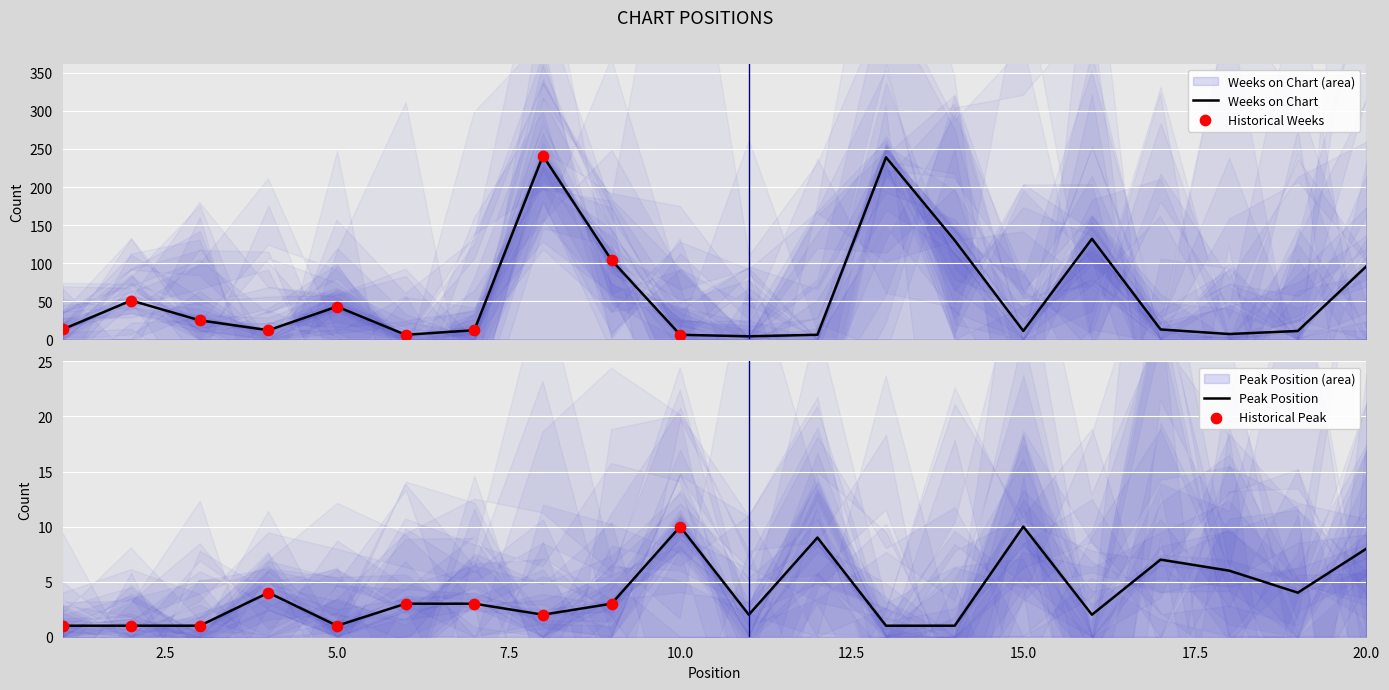

Is the value of Weeks on Chart at 7 greater than the value of Peak Position at 1?

Yes